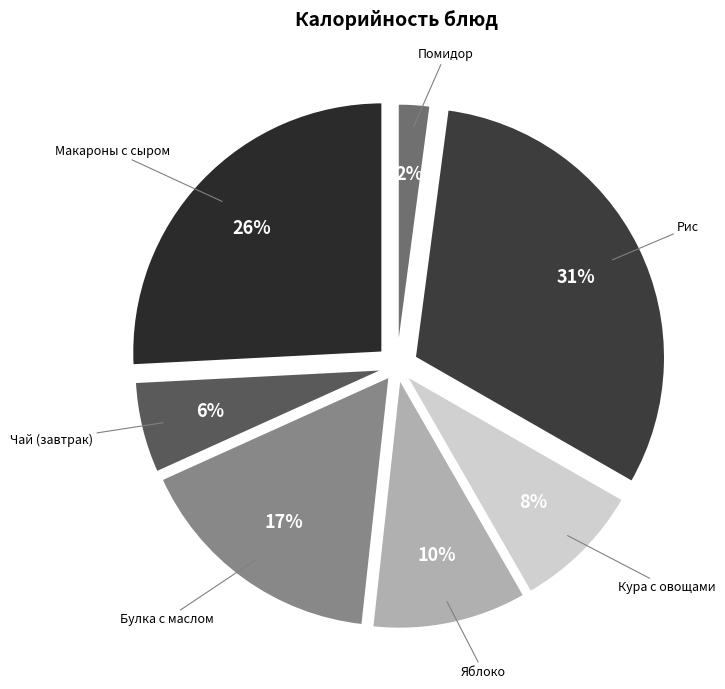

Is the sum of Рис and Макароны с сыром greater than half?

Yes